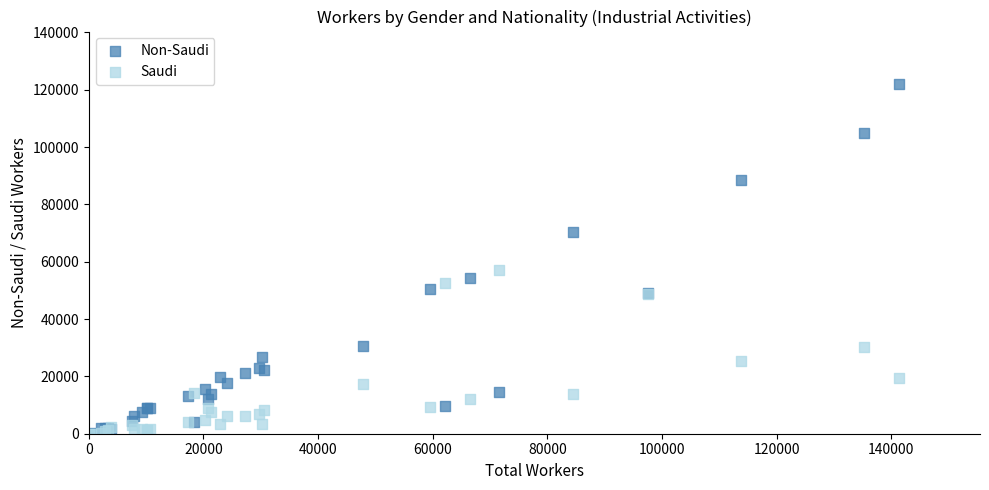

In the Non-Saudi series, what Y value is closest to 60988?

54340